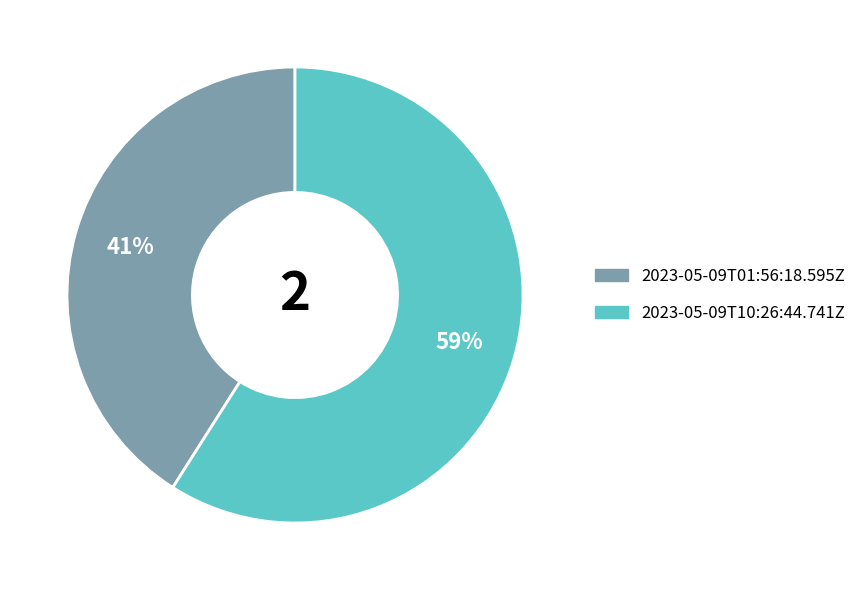

Is 2023-05-09T01:56:18.595Z the majority of the pie?

No